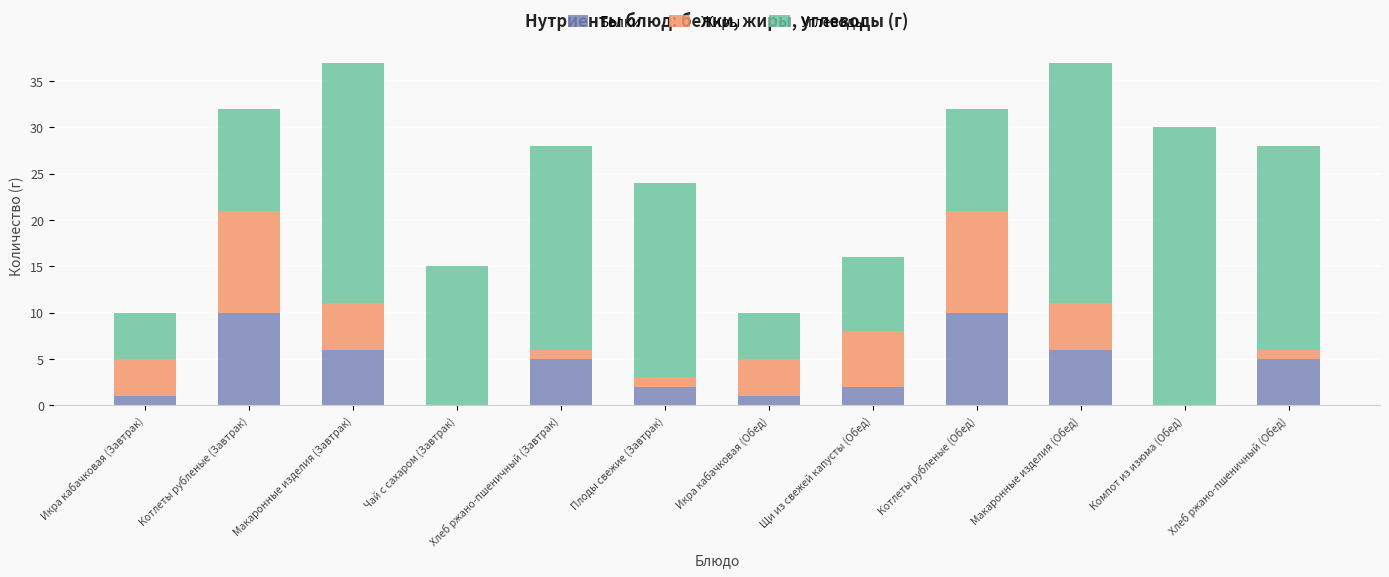

What is the total value across all series at Компот из изюма (Обед)?

30